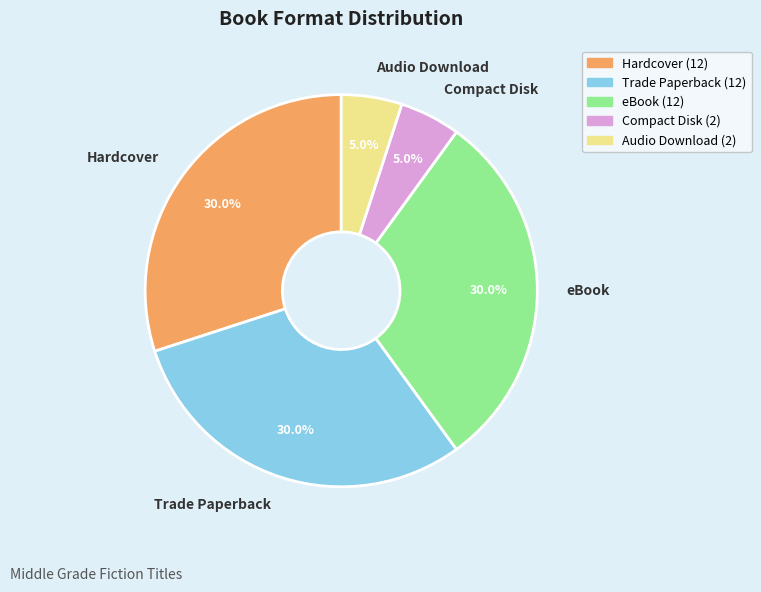

To the nearest percent, what is the combined percentage of Audio Download and Hardcover?

35%